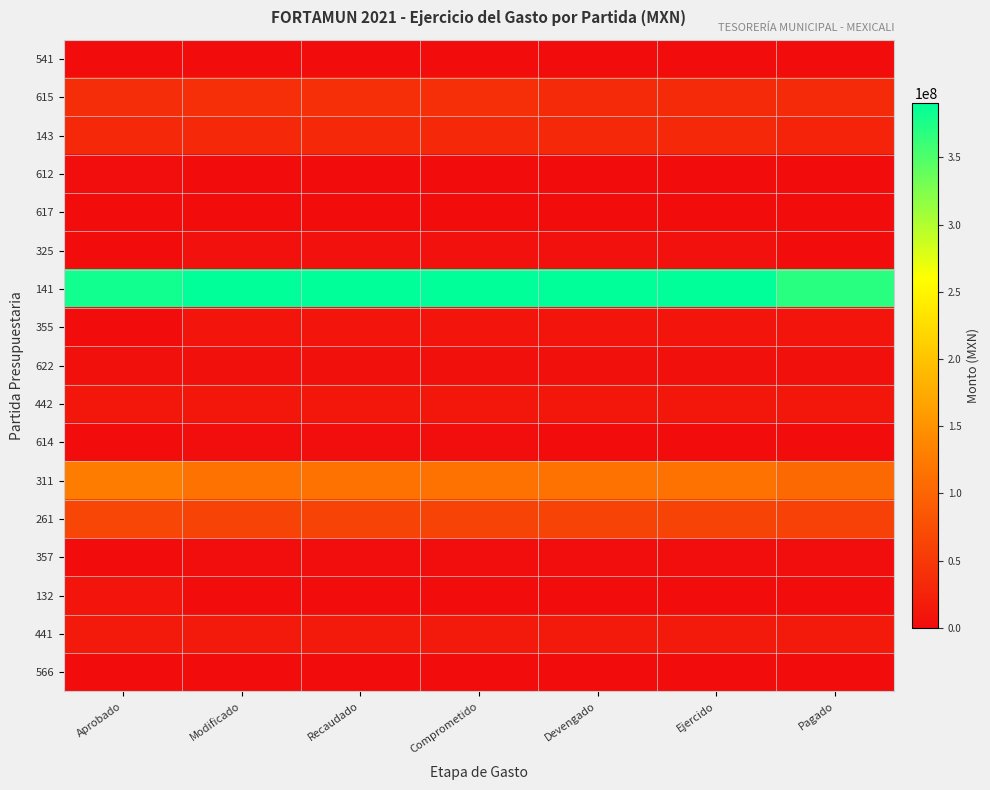

Reading left to right, transcribe all the data shown in this chart.

541: Aprobado=0.0	Modificado=1303800.0	Recaudado=1303800.0	Comprometido=1303800.0	Devengado=1303800.0	Ejercido=1303800.0	Pagado=1303800.0
615: Aprobado=38765671.0	Modificado=38878849.7	Recaudado=38878849.7	Comprometido=38878849.7	Devengado=34183234.7	Ejercido=34183234.7	Pagado=34183234.7
143: Aprobado=32399205.1	Modificado=31492708.5	Recaudado=31492708.5	Comprometido=31492708.5	Devengado=31492708.5	Ejercido=31492708.5	Pagado=26559061.6
612: Aprobado=2675869.0	Modificado=0.0	Recaudado=0.0	Comprometido=0.0	Devengado=0.0	Ejercido=0.0	Pagado=0.0
617: Aprobado=0.0	Modificado=143820.4	Recaudado=143820.4	Comprometido=143820.4	Devengado=143820.4	Ejercido=143820.4	Pagado=143820.4
325: Aprobado=0.0	Modificado=6058580.9	Recaudado=6058580.9	Comprometido=6058580.9	Devengado=6058580.9	Ejercido=6058580.9	Pagado=0.0
141: Aprobado=381666526.9	Modificado=390167623.6	Recaudado=390167623.6	Comprometido=390167623.6	Devengado=390167623.6	Ejercido=390167623.6	Pagado=369275873.7
355: Aprobado=0.0	Modificado=9992401.0	Recaudado=9992401.0	Comprometido=9992401.0	Devengado=9992401.0	Ejercido=9992401.0	Pagado=9992401.0
622: Aprobado=4973631.0	Modificado=4506823.6	Recaudado=4506823.6	Comprometido=4506823.6	Devengado=4506823.6	Ejercido=4506823.6	Pagado=4506823.6
442: Aprobado=11862000.0	Modificado=11862000.0	Recaudado=11862000.0	Comprometido=11862000.0	Devengado=11862000.0	Ejercido=11862000.0	Pagado=11862000.0
614: Aprobado=0.0	Modificado=2201146.9	Recaudado=2201146.9	Comprometido=2201146.9	Devengado=945396.3	Ejercido=945396.3	Pagado=922172.2
311: Aprobado=127690072.1	Modificado=115828255.1	Recaudado=115828255.1	Comprometido=115828255.1	Devengado=115828255.1	Ejercido=115828255.1	Pagado=105432937.2
261: Aprobado=65431251.4	Modificado=61871464.9	Recaudado=61871464.9	Comprometido=61871464.9	Devengado=61871464.9	Ejercido=61871464.9	Pagado=60034031.3
357: Aprobado=0.0	Modificado=1836547.2	Recaudado=1836547.2	Comprometido=1836547.2	Devengado=1836547.2	Ejercido=1836547.2	Pagado=1836547.2
132: Aprobado=10175680.5	Modificado=0.0	Recaudado=0.0	Comprometido=0.0	Devengado=0.0	Ejercido=0.0	Pagado=0.0
441: Aprobado=15180000.0	Modificado=15180000.0	Recaudado=15180000.0	Comprometido=15180000.0	Devengado=15180000.0	Ejercido=15180000.0	Pagado=15180000.0
566: Aprobado=0.0	Modificado=76569.8	Recaudado=76569.8	Comprometido=76569.8	Devengado=76569.8	Ejercido=76569.8	Pagado=38769.8